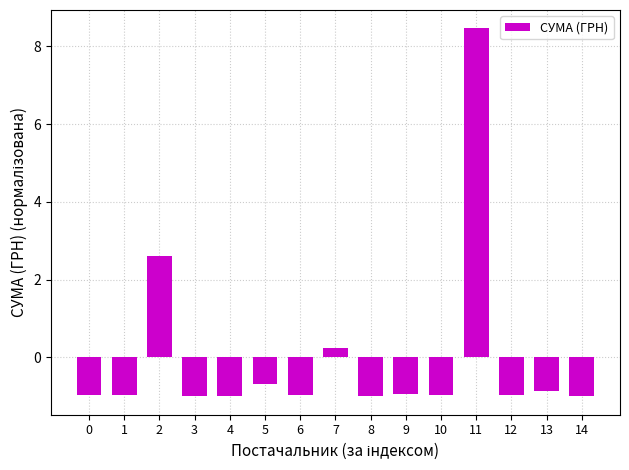

What is the value of the 10th bar from the left?

-0.9